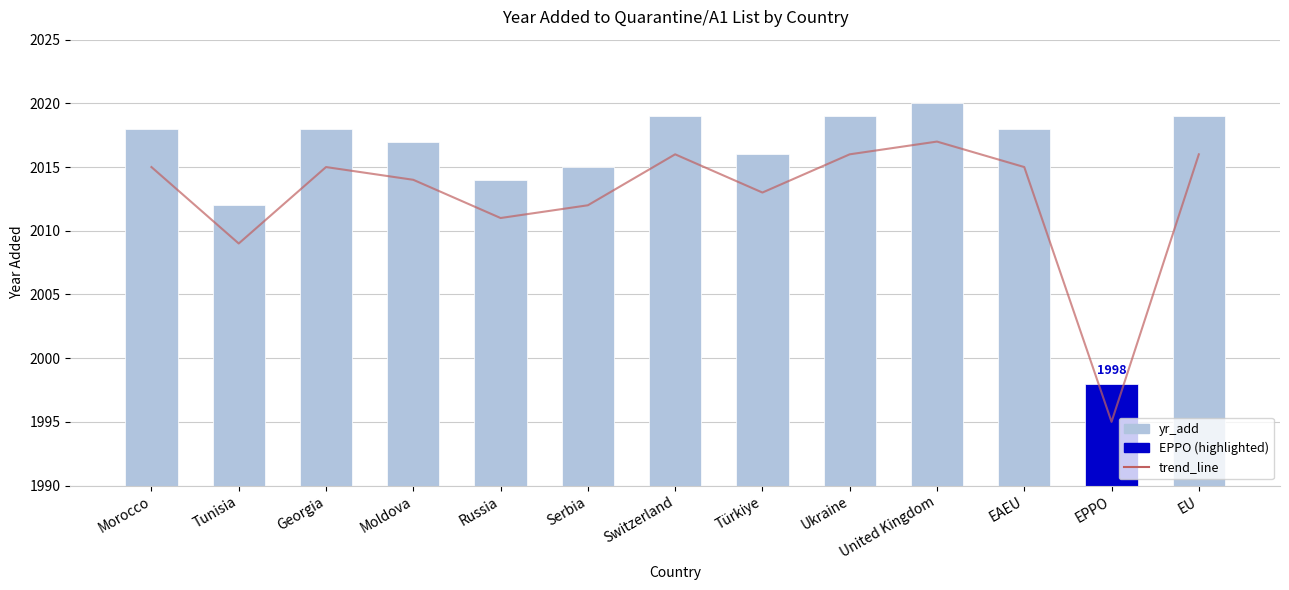

Where does the trend_line series first go above 2015?

Switzerland